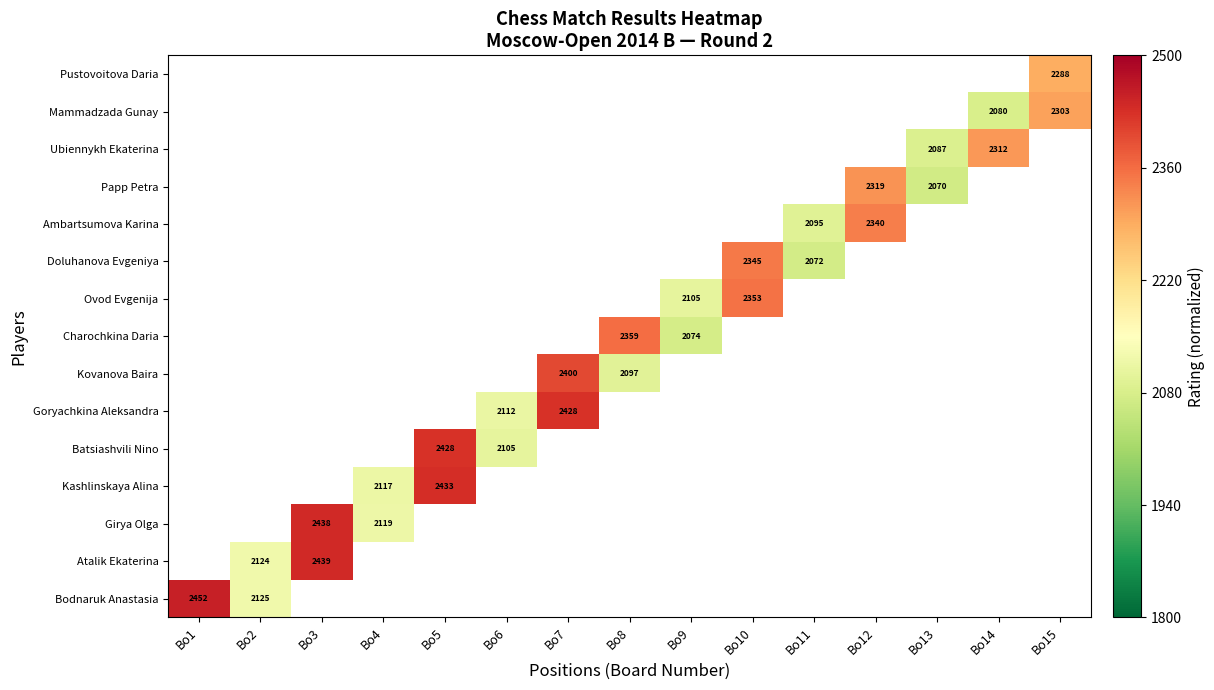

At how many categories does at least one series exceed 0?

15